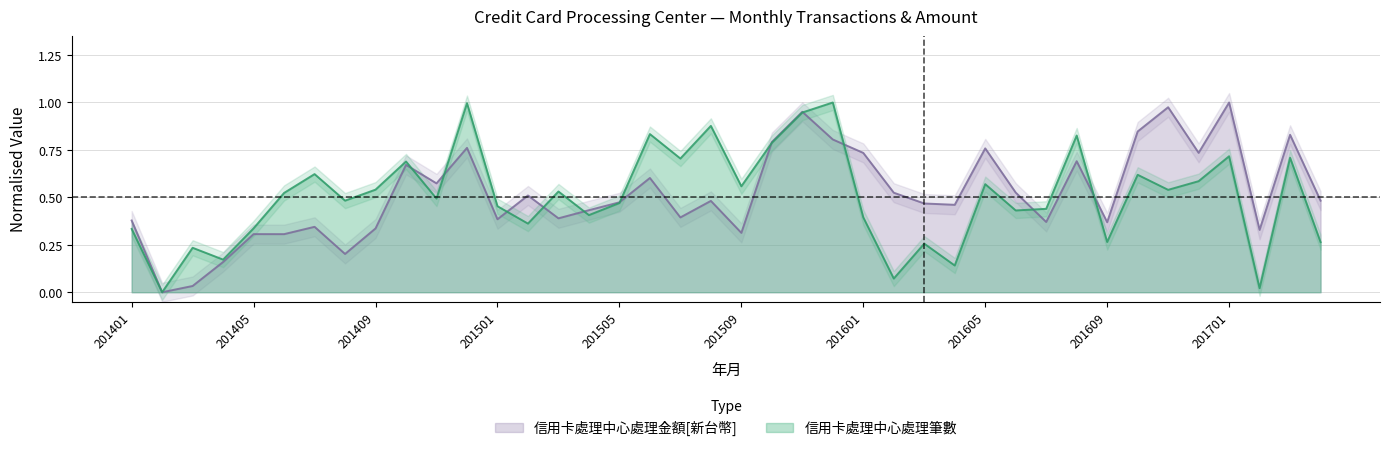

Rank the series by their average value, from lowest to highest.

信用卡處理中心處理筆數, 信用卡處理中心處理金額